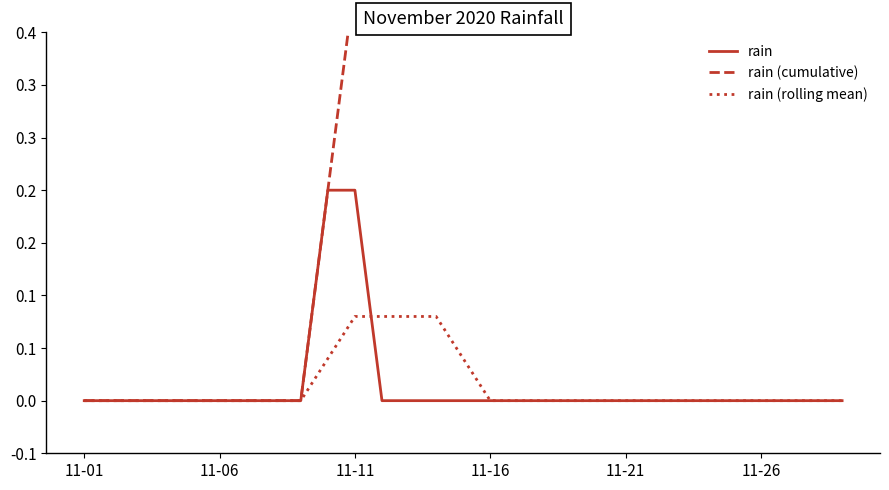

What is the sum of the rain (cumulative) values at 13 and 15?

0.8